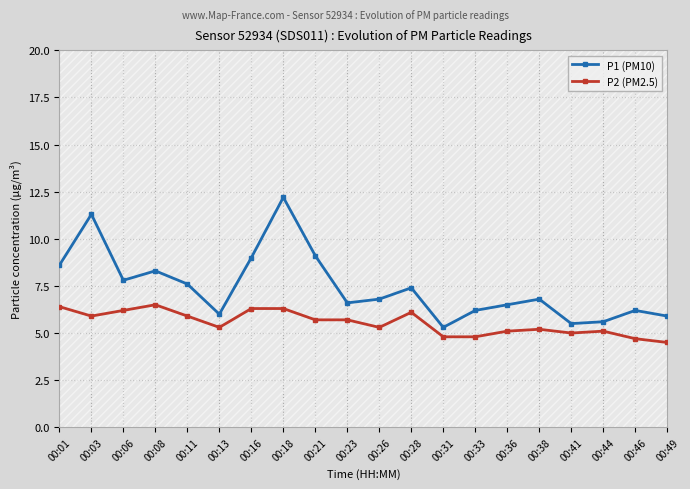

Which series has the largest range (max minus min)?

P1 (PM10)